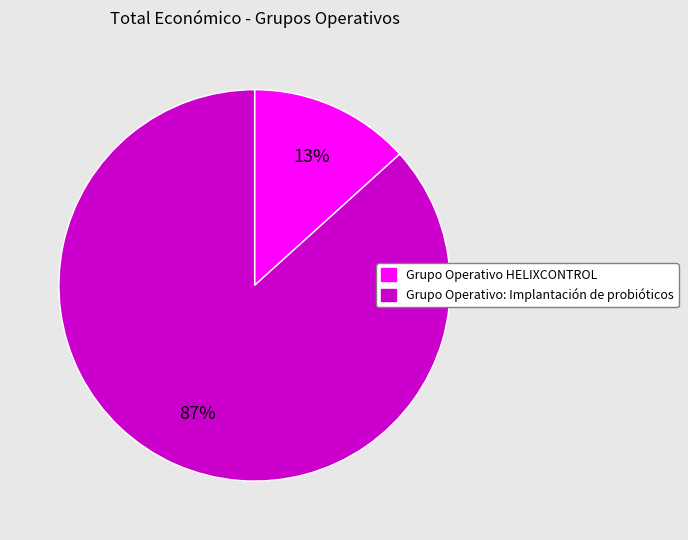

Count the number of slices in the pie.

2